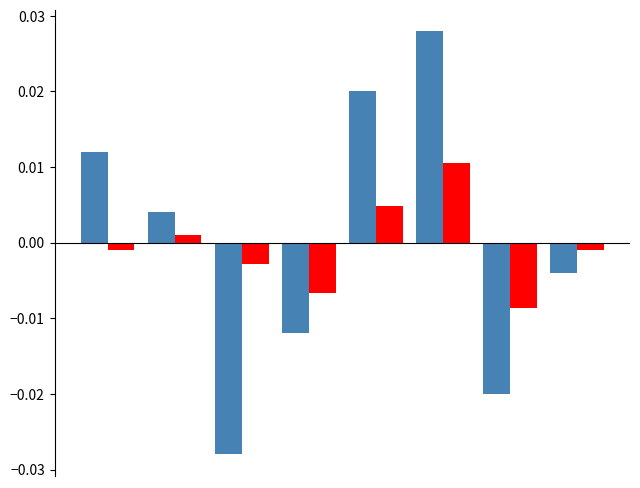

How many bars are there in total?

16